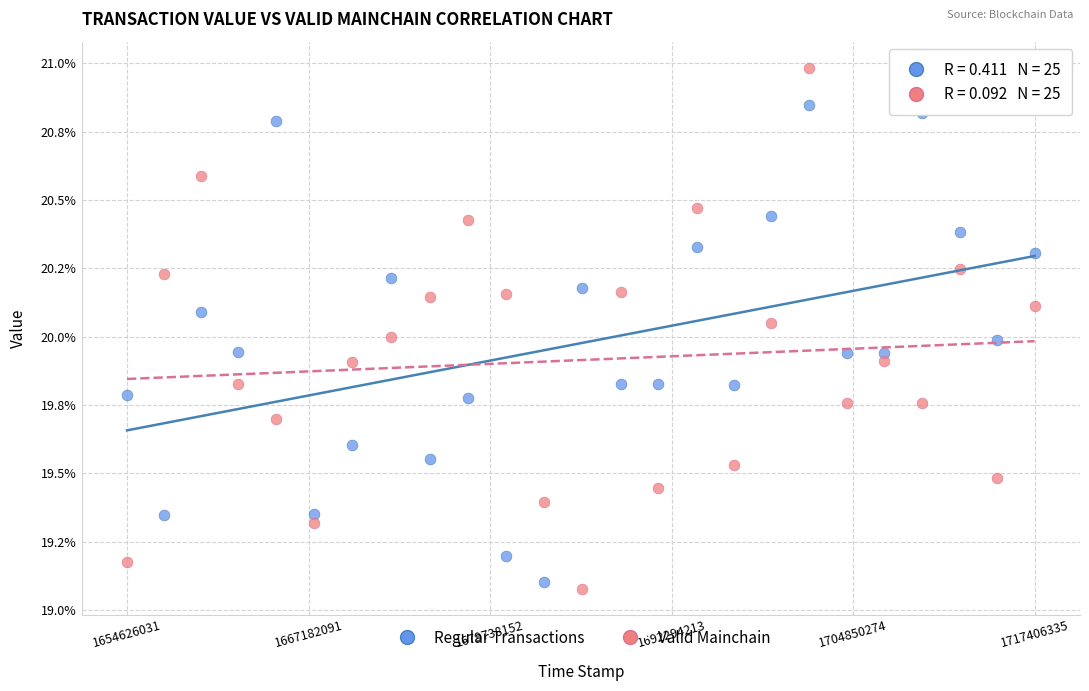

What are all the series names shown in the legend?

Regular Transactions, Valid Mainchain